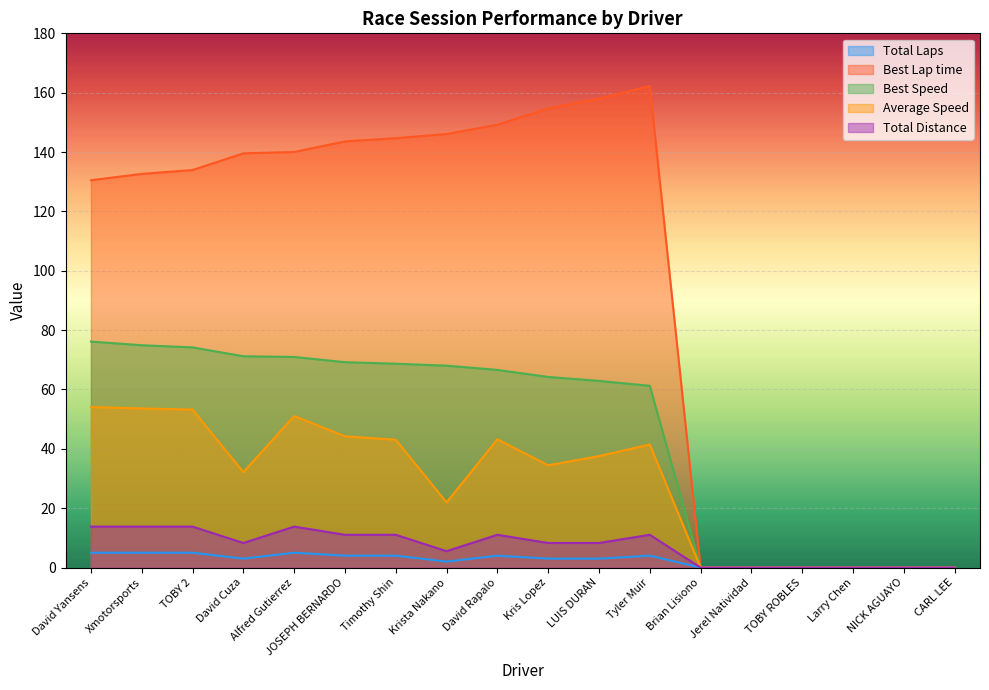

Reading left to right, transcribe all the data shown in this chart.

Total Laps: 5.0	5.0	5.0	3.0	5.0	4.0	4.0	2.0	4.0	3.0	3.0	4.0	0.0	0.0	0.0	0.0	0.0	0.0
Best Lap time: 130.5	132.6	133.9	139.6	140.0	143.6	144.7	146.1	149.2	154.7	158.0	162.2	0.0	0.0	0.0	0.0	0.0	0.0
Best Speed: 76.1	74.9	74.2	71.2	71.0	69.2	68.7	68.0	66.6	64.2	62.9	61.2	0.0	0.0	0.0	0.0	0.0	0.0
Average Speed: 54.1	53.6	53.2	32.1	51.1	44.2	43.0	22.0	43.2	34.4	37.6	41.5	0.0	0.0	0.0	0.0	0.0	0.0
Total Distance: 13.8	13.8	13.8	8.3	13.8	11.0	11.0	5.5	11.0	8.3	8.3	11.0	0.0	0.0	0.0	0.0	0.0	0.0